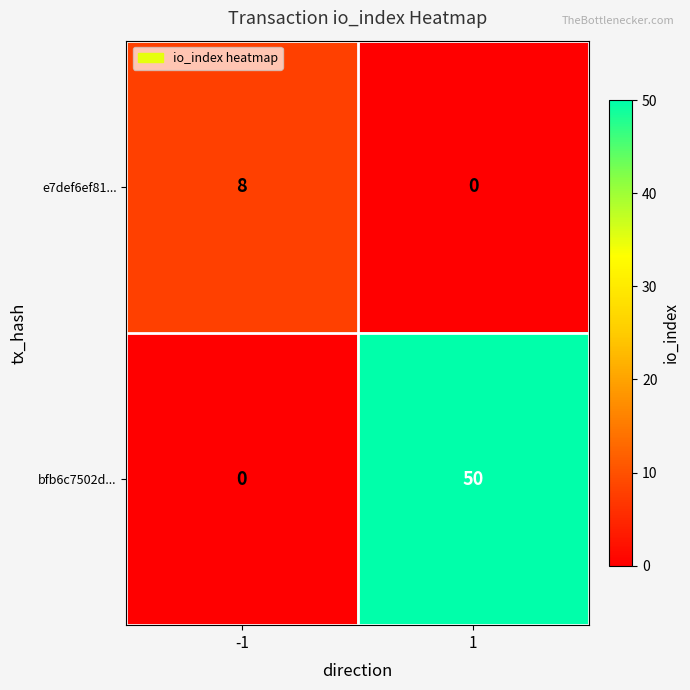

Rank the series at 1 from highest to lowest value.

bfb6c7502d..., e7def6ef81...